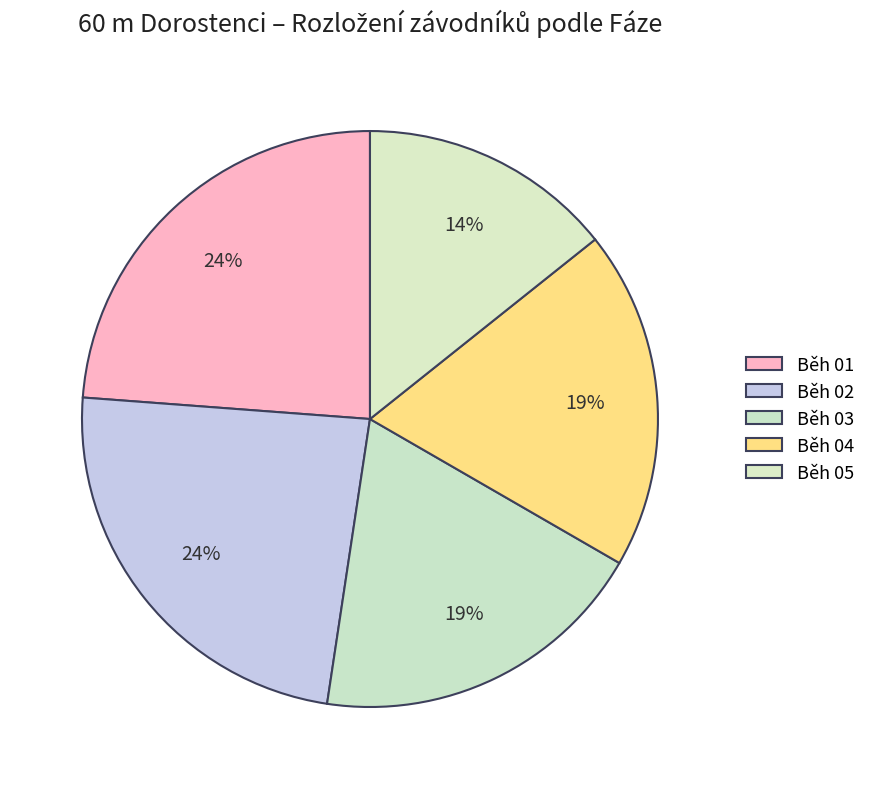

What is the ratio of the value at Běh 04 to the value at Běh 05?

1.3